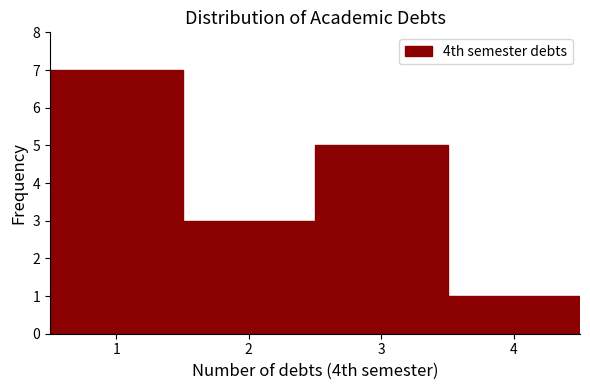

Reading left to right, transcribe this chart: for each bar, give the range it covers on the x-axis and its height. The values are not printed on the chart, so give them approximately, as read against the axis.

0.5 to 1.5: 7
1.5 to 2.5: 3
2.5 to 3.5: 5
3.5 to 4.5: 1